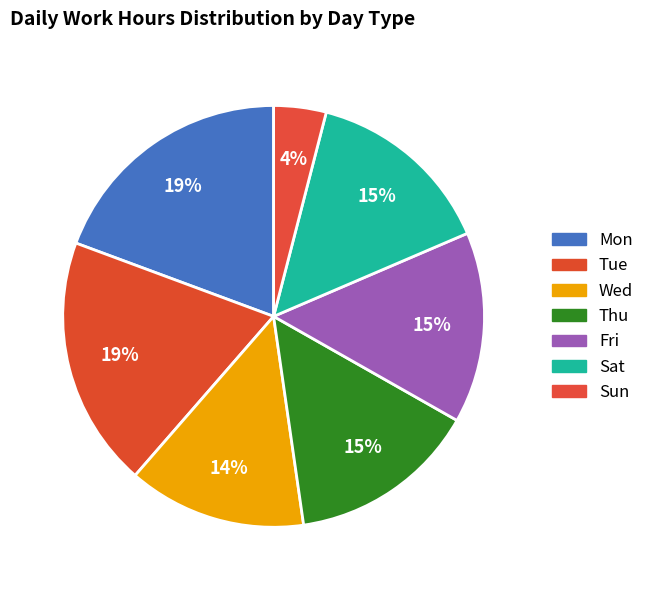

To the nearest percent, what portion does Mon represent?

19%